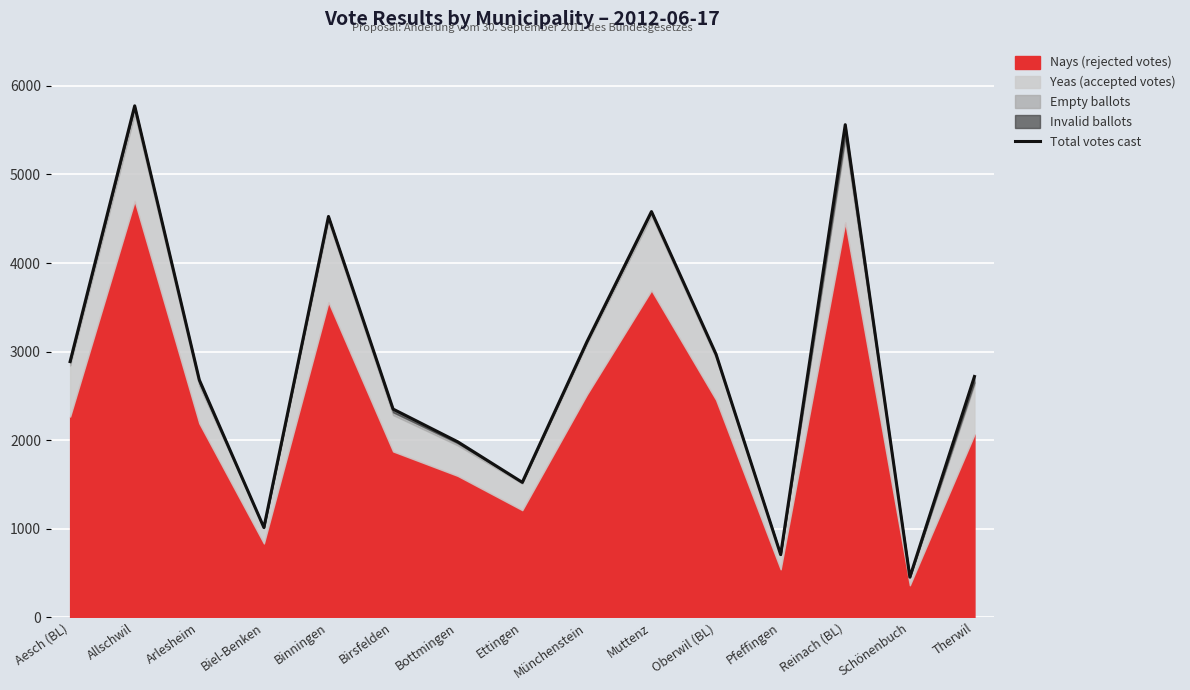

The chart shows a value of 831 at Arlesheim. True or false?

False